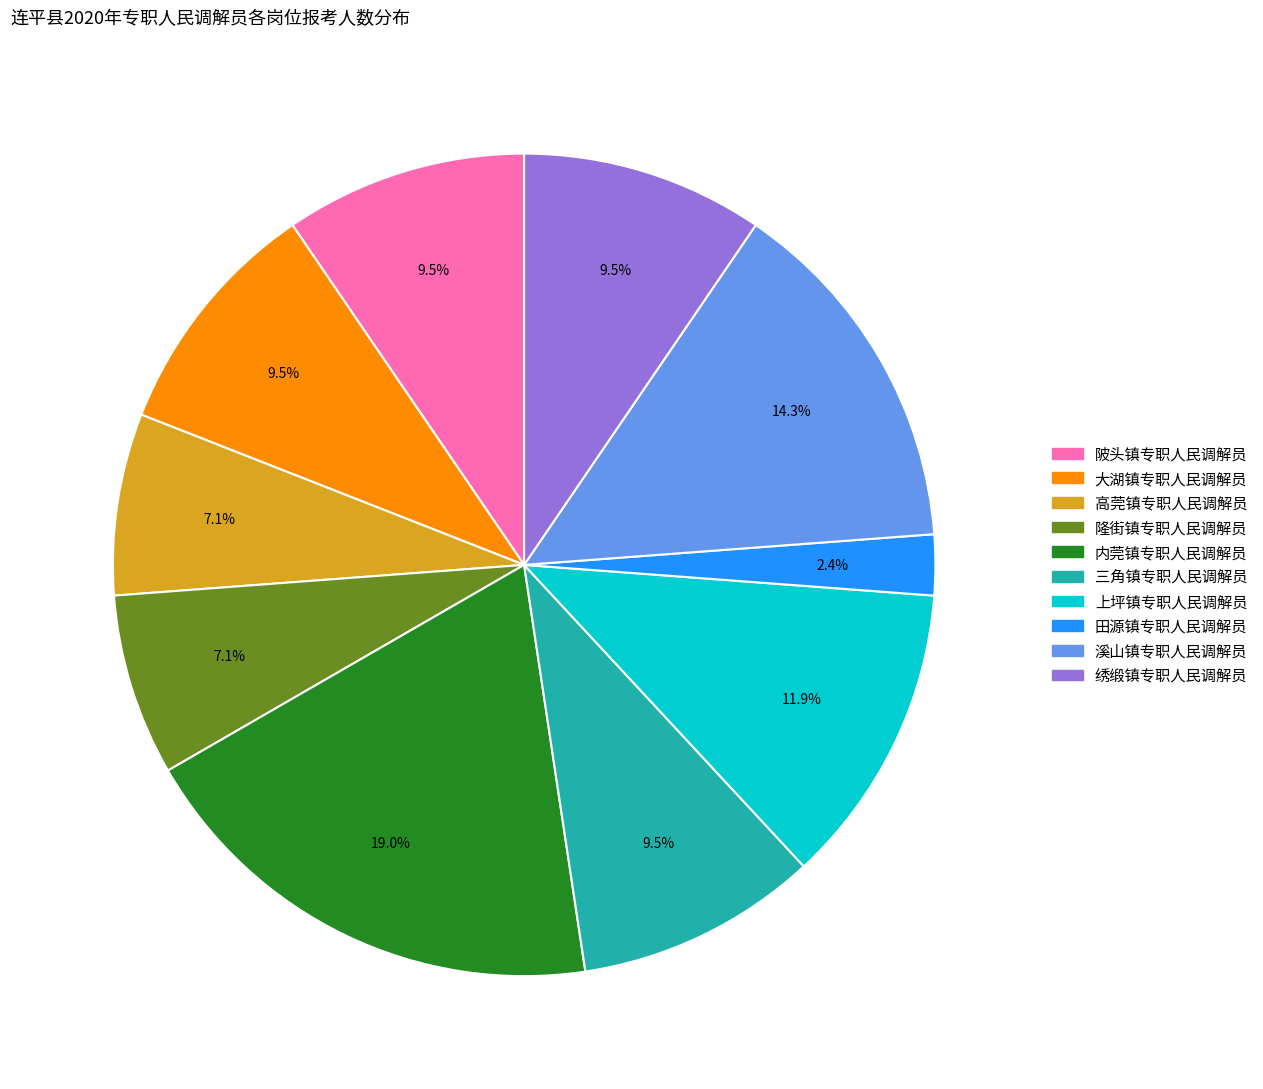

Is 高莞镇专职人民调解员 the majority of the pie?

No